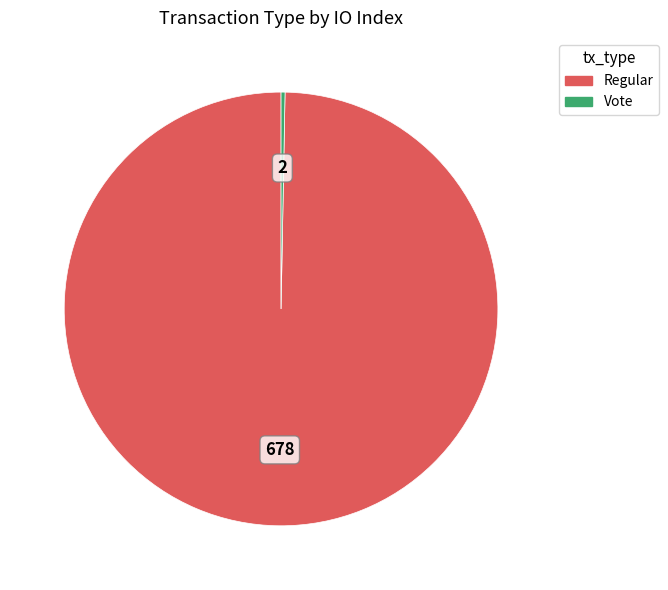

Is it true that Vote is 0% of the pie?

True